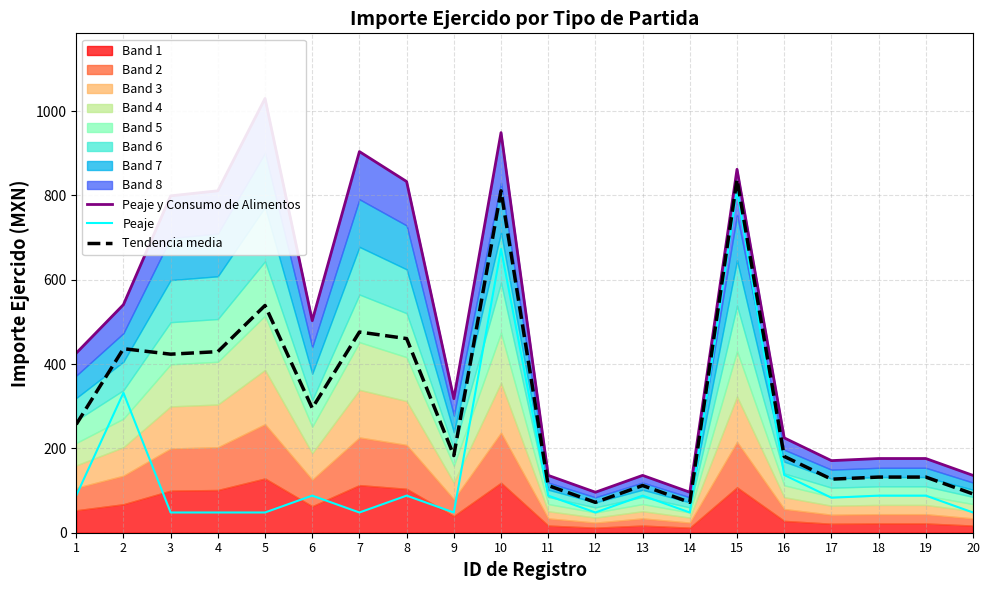

Rank the series by their average value, from lowest to highest.

Peaje, Tendencia media, Peaje y Consumo de Alimentos